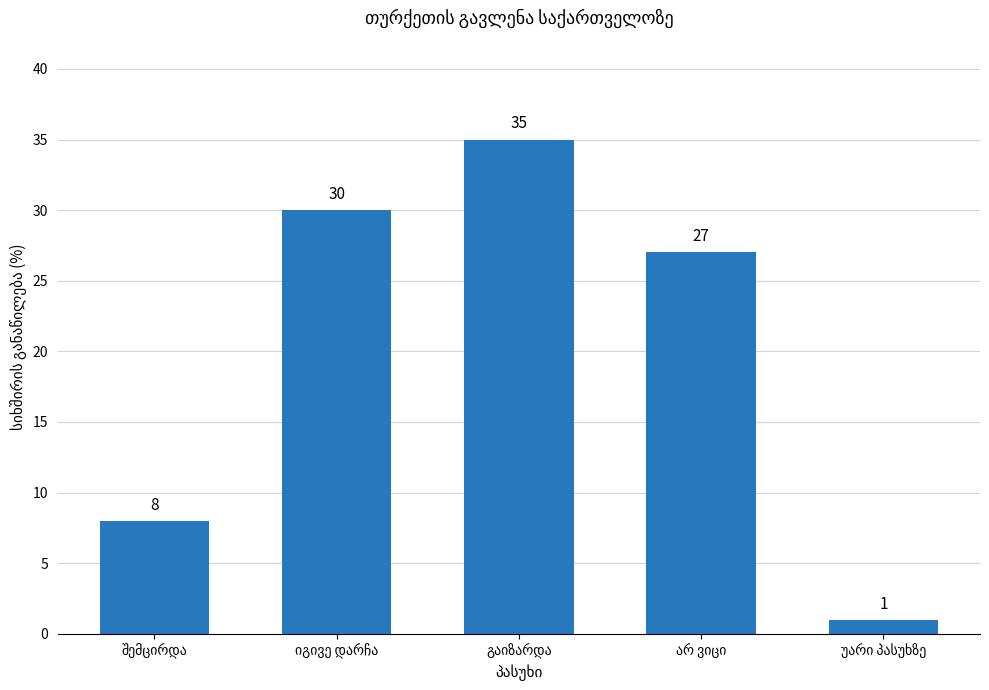

What is the value of the 1st bar from the left?

8